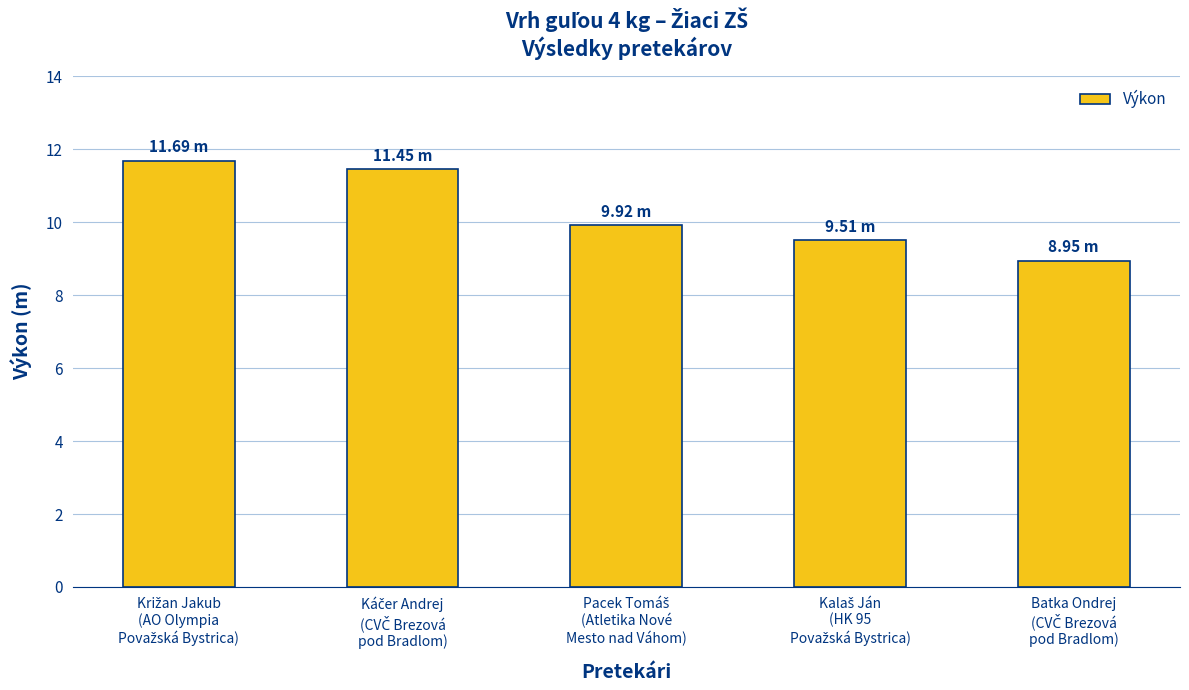

What is the difference between the maximum and second lowest values?

2.2